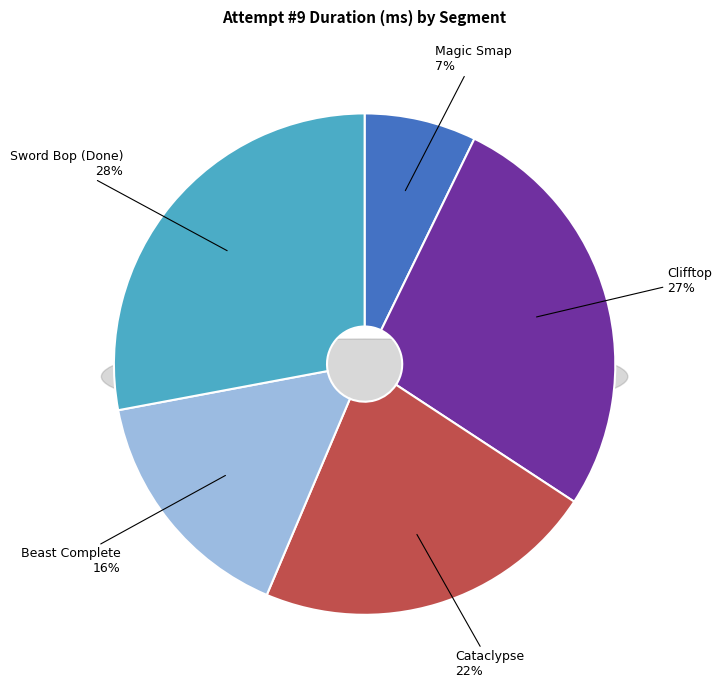

What is the smallest slice in the pie chart?

Magic Smap